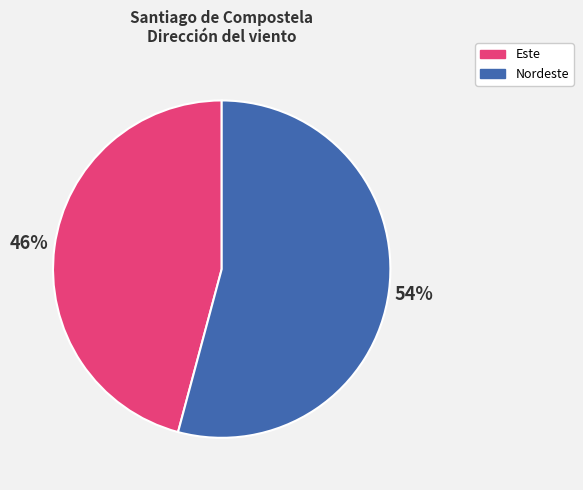

Is there a majority slice in this chart?

Yes